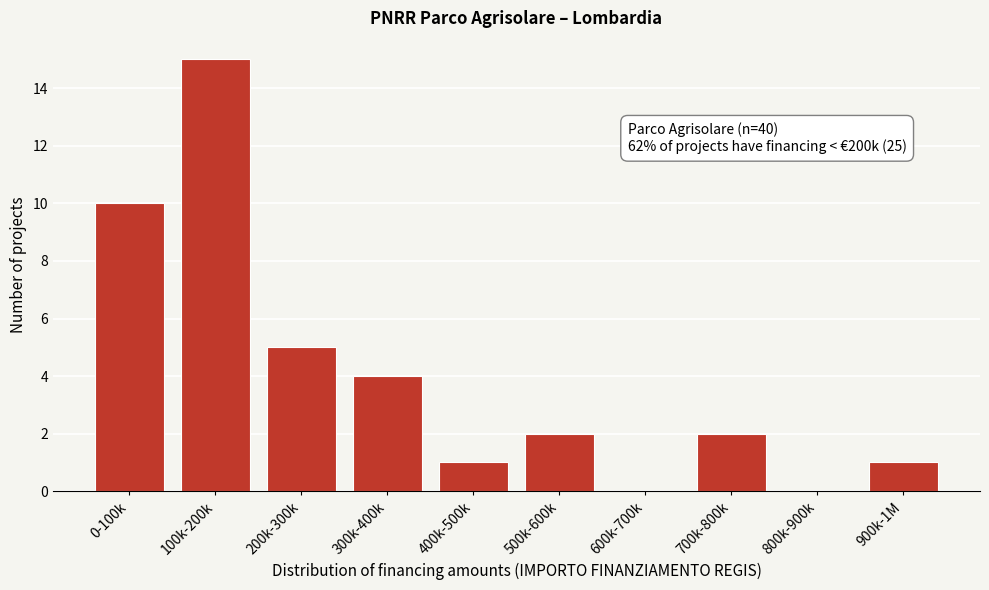

Reading right to left, list all the values displayed in this chart.

900k-1M=1	800k-900k=0	700k-800k=2	600k-700k=0	500k-600k=2	400k-500k=1	300k-400k=4	200k-300k=5	100k-200k=15	0-100k=10